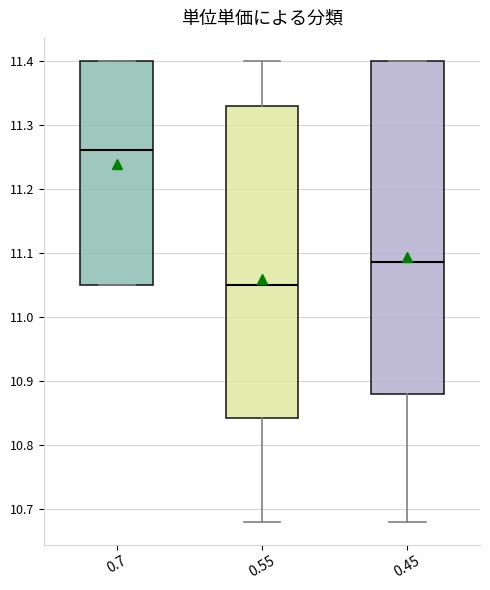

Reading left to right, transcribe this box plot: for each box, give where its median line is, the range the box spans, and where its two whiskers end, as read against the y-axis. The values are not printed on the chart, so give them approximately, as read against the axis.

0.7: median 11.26, box 11.05 to 11.40, whiskers 11.05 to 11.40
0.55: median 11.05, box 10.84 to 11.33, whiskers 10.68 to 11.40
0.45: median 11.09, box 10.88 to 11.40, whiskers 10.68 to 11.40